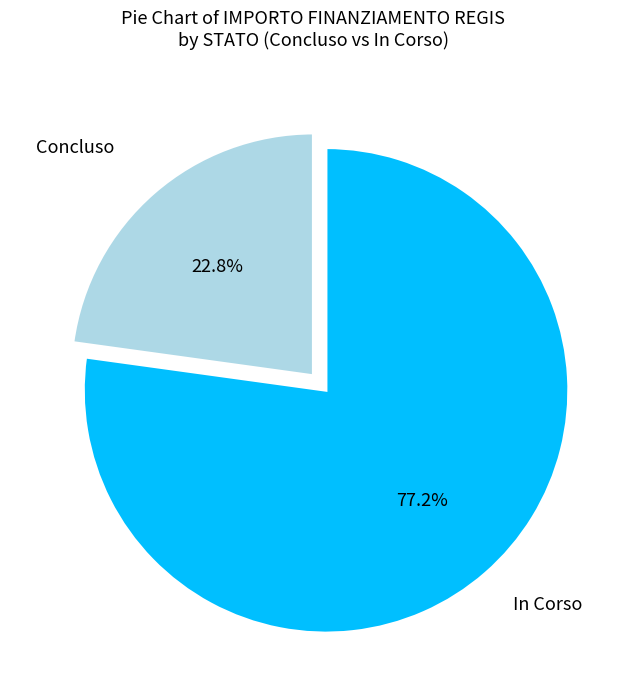

Does any single category account for the majority?

Yes